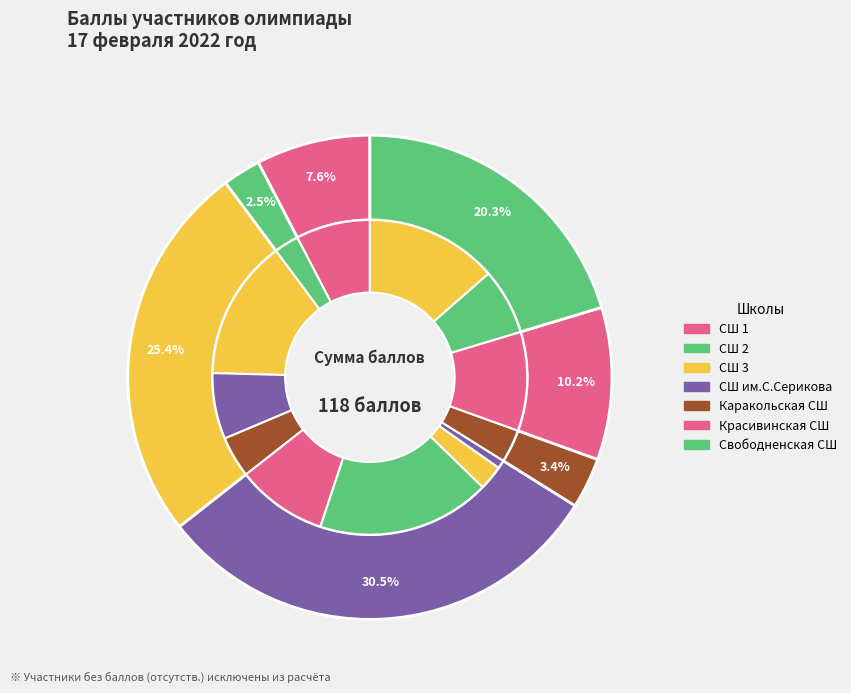

Is the sum of СШ 1 (Алдамжарова) and Свободненская СШ (Жизневский) greater than half?

No